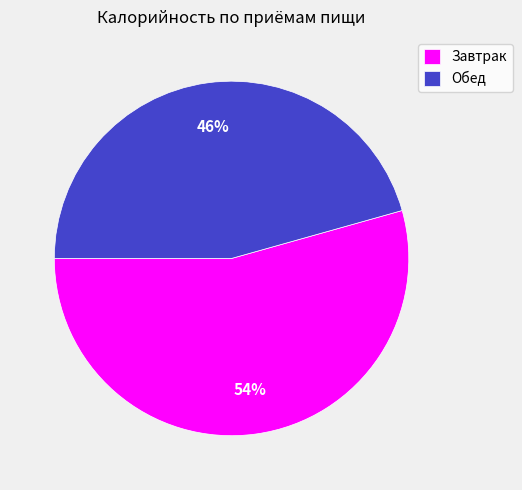

Which category has the smallest portion of the pie?

Обед